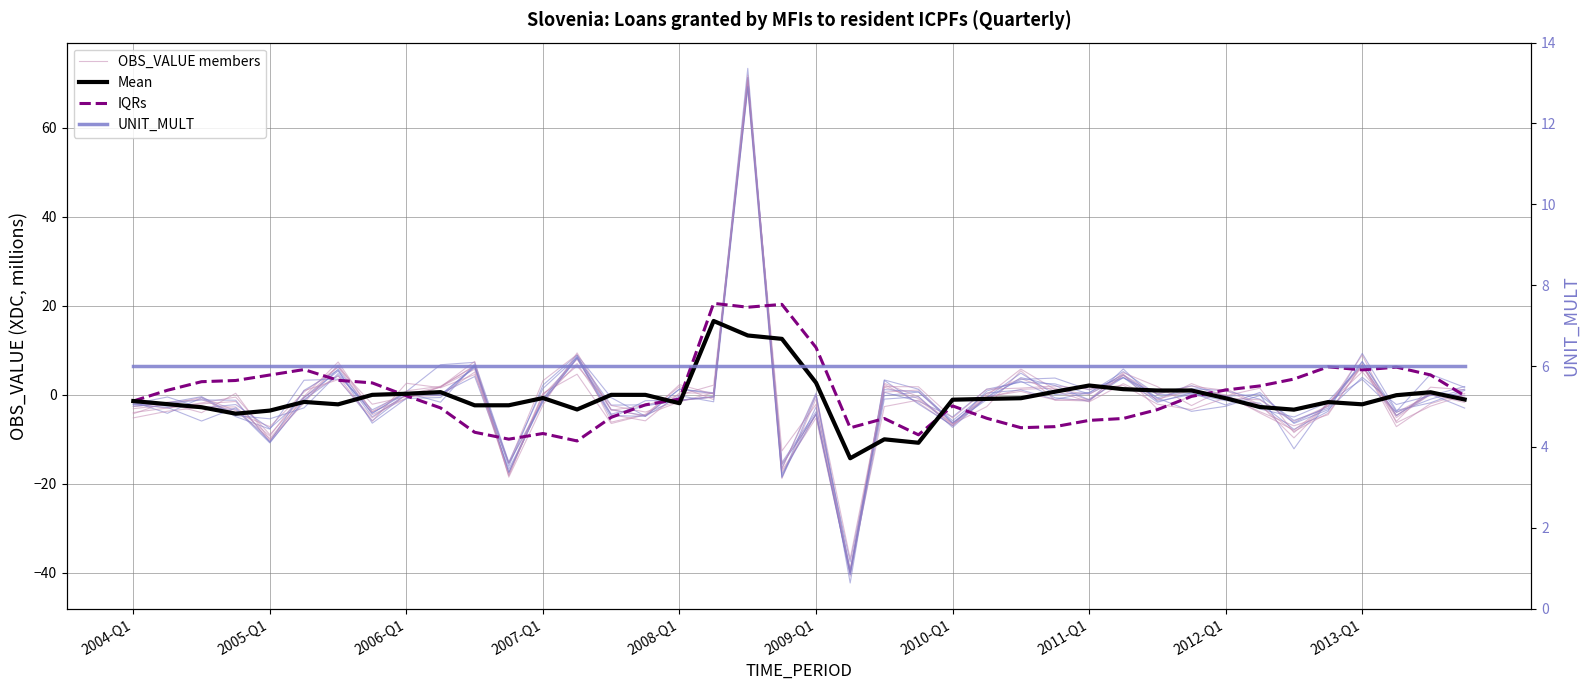

The value of OBS_VALUE members at 21 is -39.8. True or false?

True